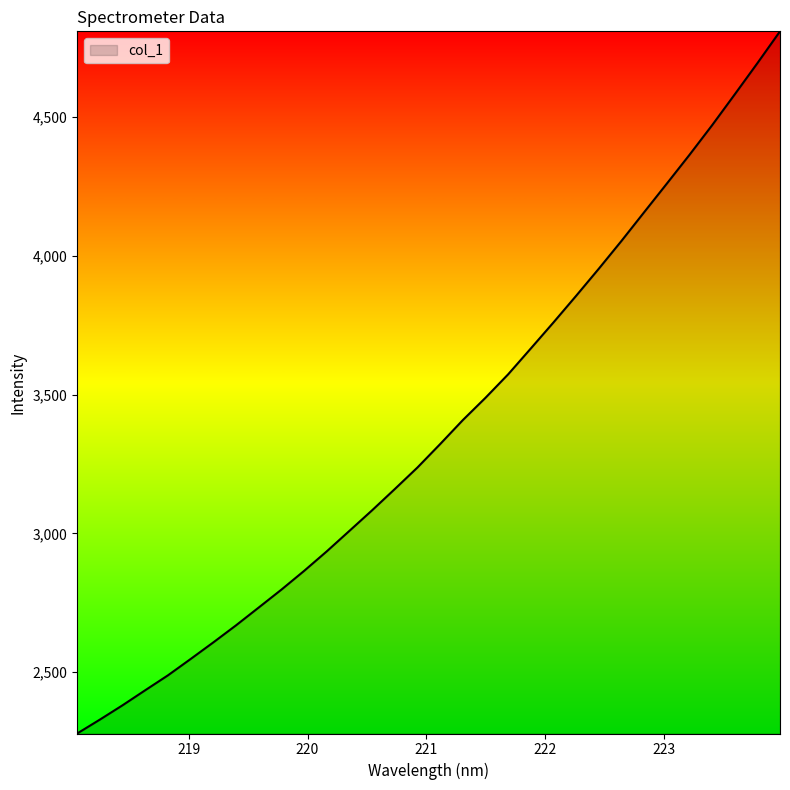

What is the minimum value shown in the chart?

2278.7